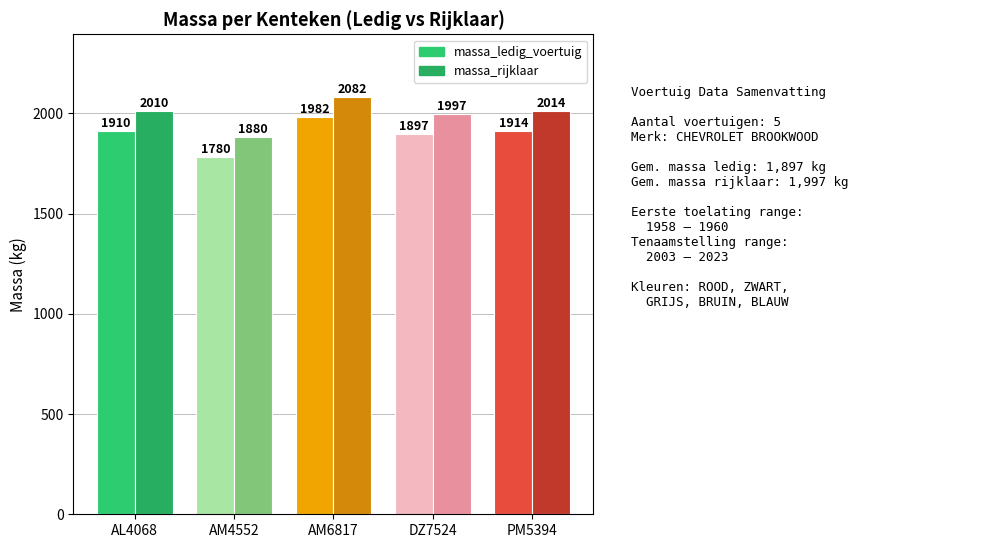

At AM4552, list the series in order from largest to smallest.

massa_rijklaar, massa_ledig_voertuig